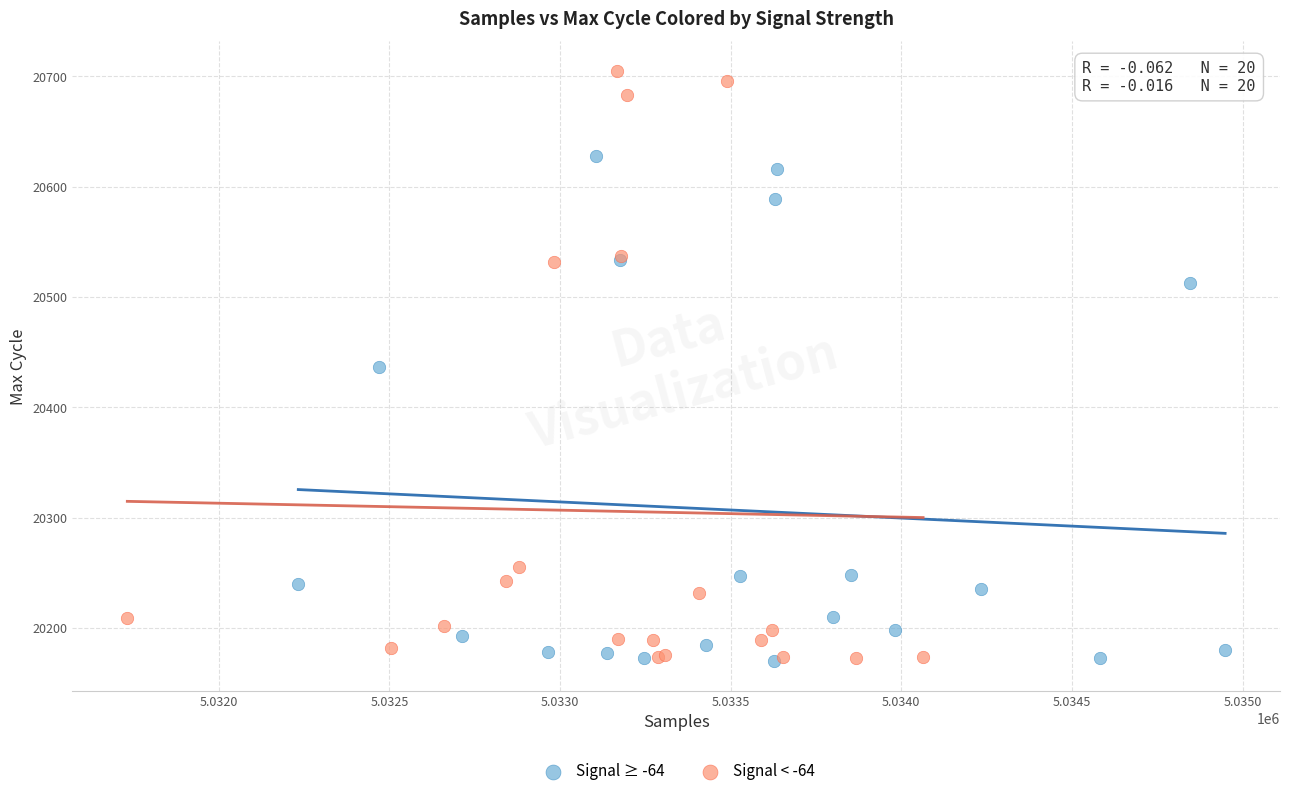

Which series has the largest Y range (max minus min)?

Signal < -64